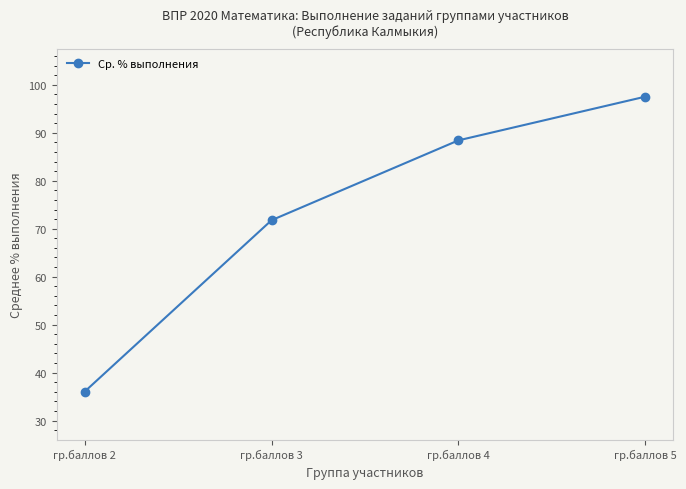

How many data points are above 88?

2